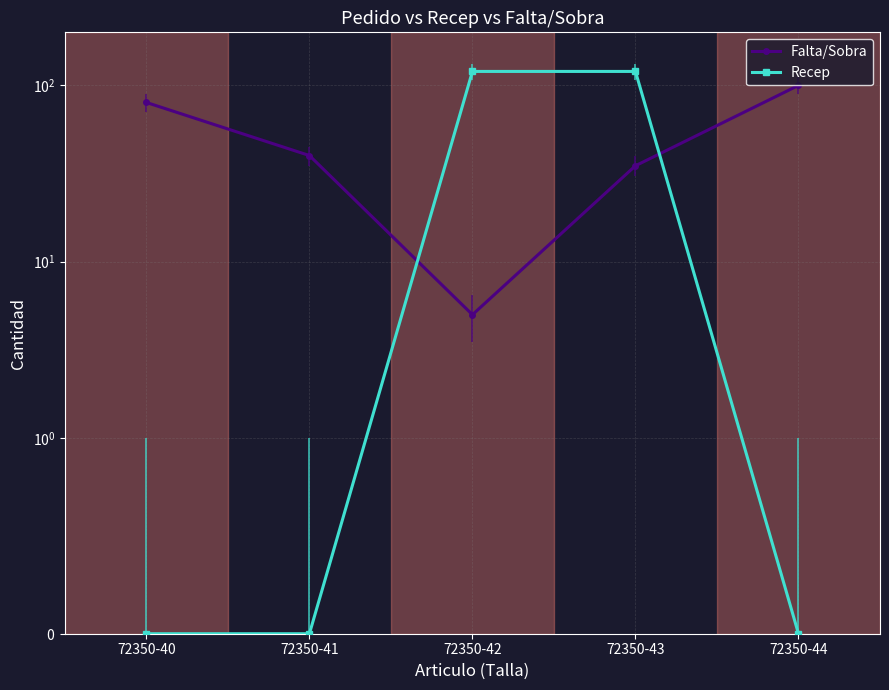

Which series has the widest spread of values?

Recep